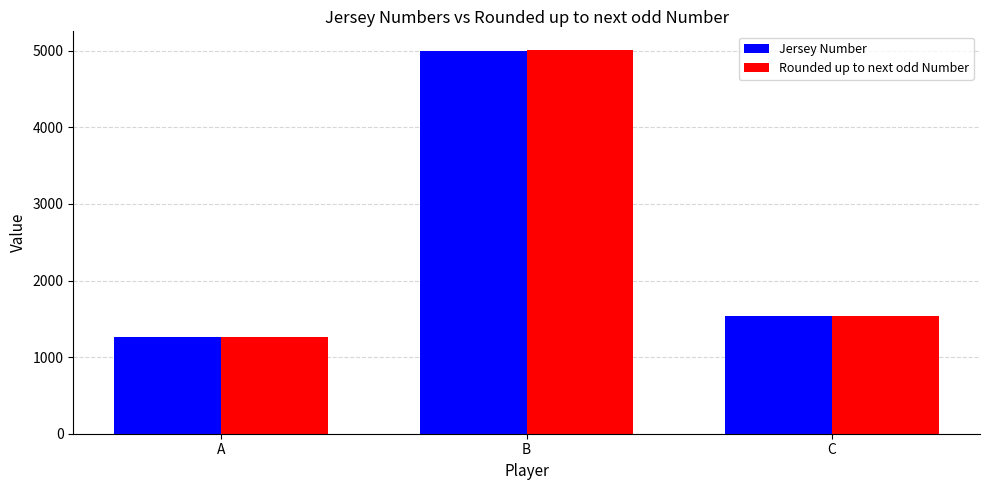

At which label does Jersey Number first exceed 1540?

B